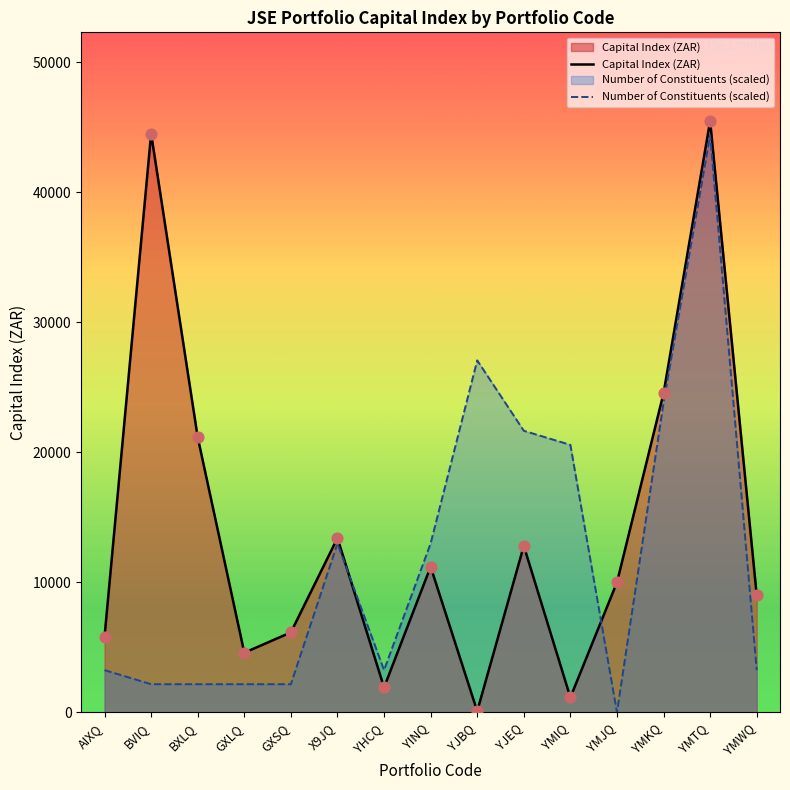

Which series has the largest total across all categories?

Capital Index (ZAR)